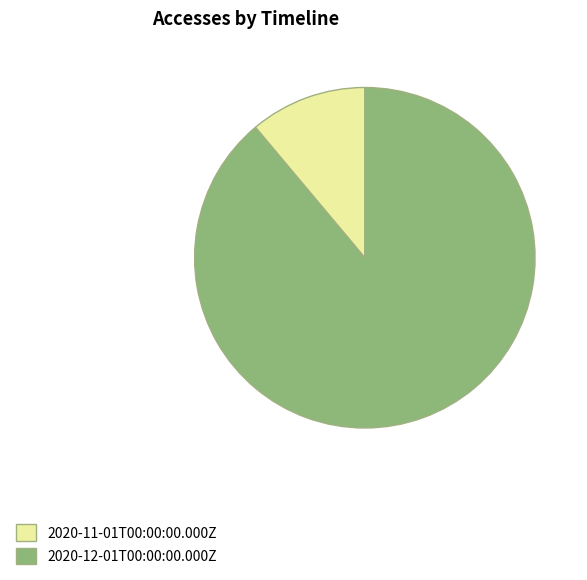

Combined, do 2020-12-01T00:00:00.000Z and 2020-11-01T00:00:00.000Z account for over 50%?

Yes